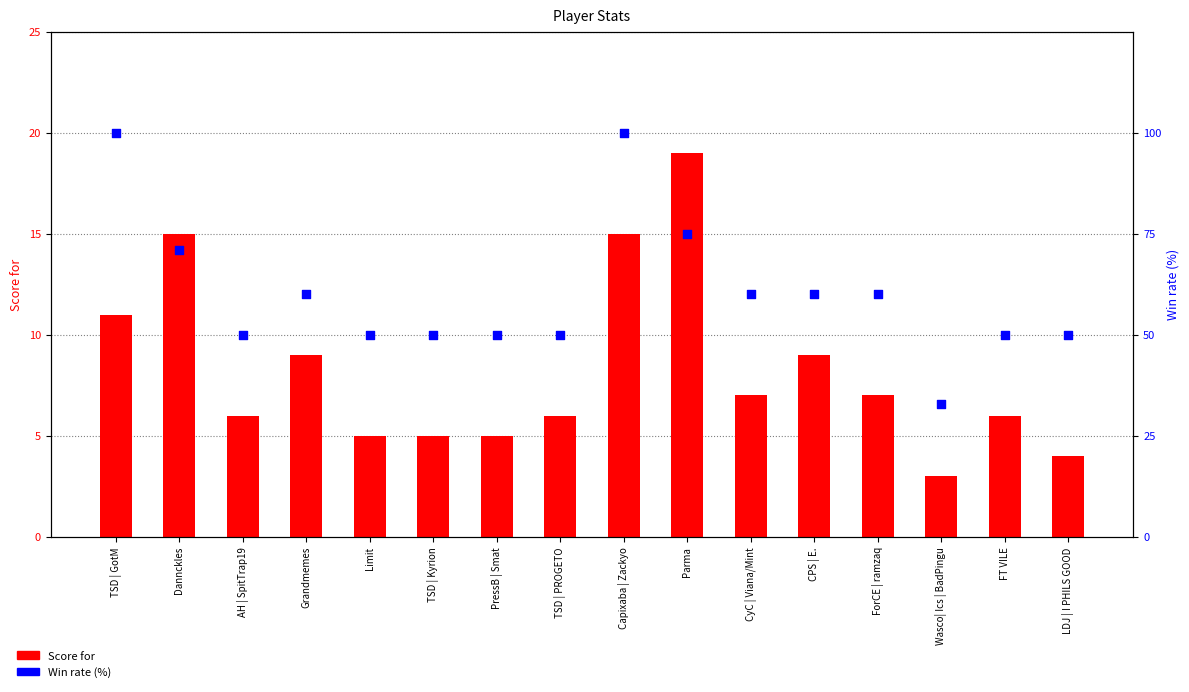

Which series contains the lowest Y value?

Score for